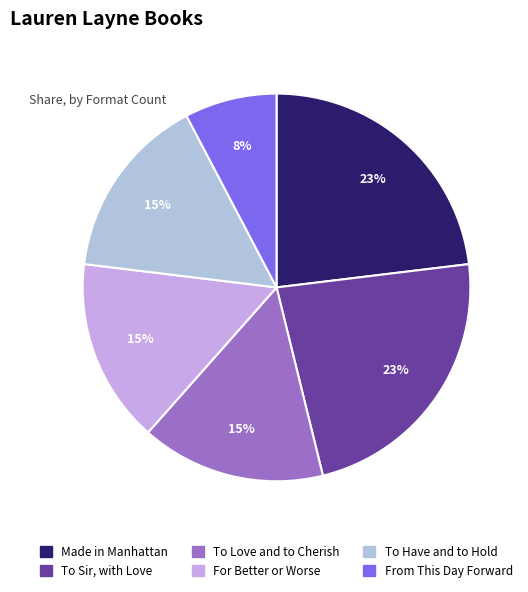

True or false: To Have and to Hold accounts for 10% of the total.

False